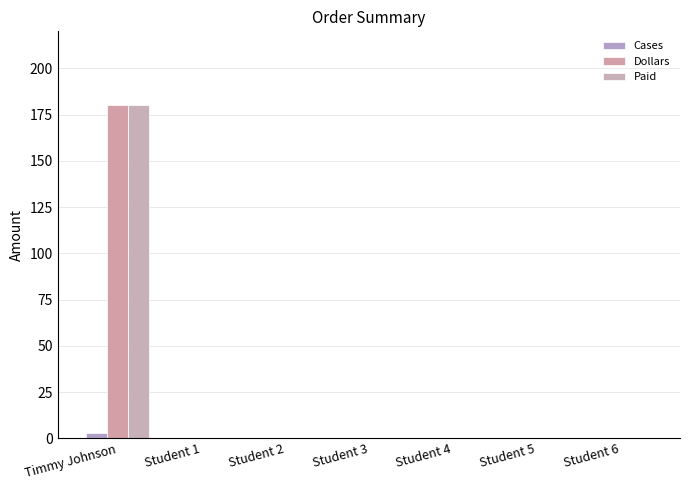

List the series in order of their peak value, highest first.

Dollars, Paid, Cases